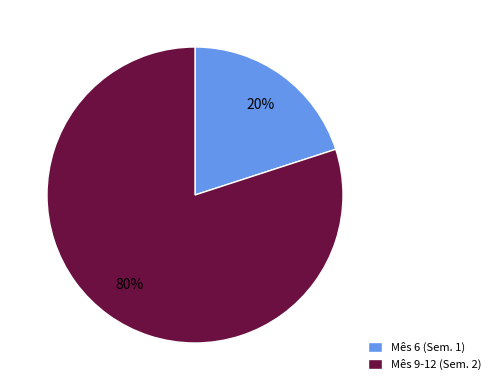

How many slices are in this pie chart?

2